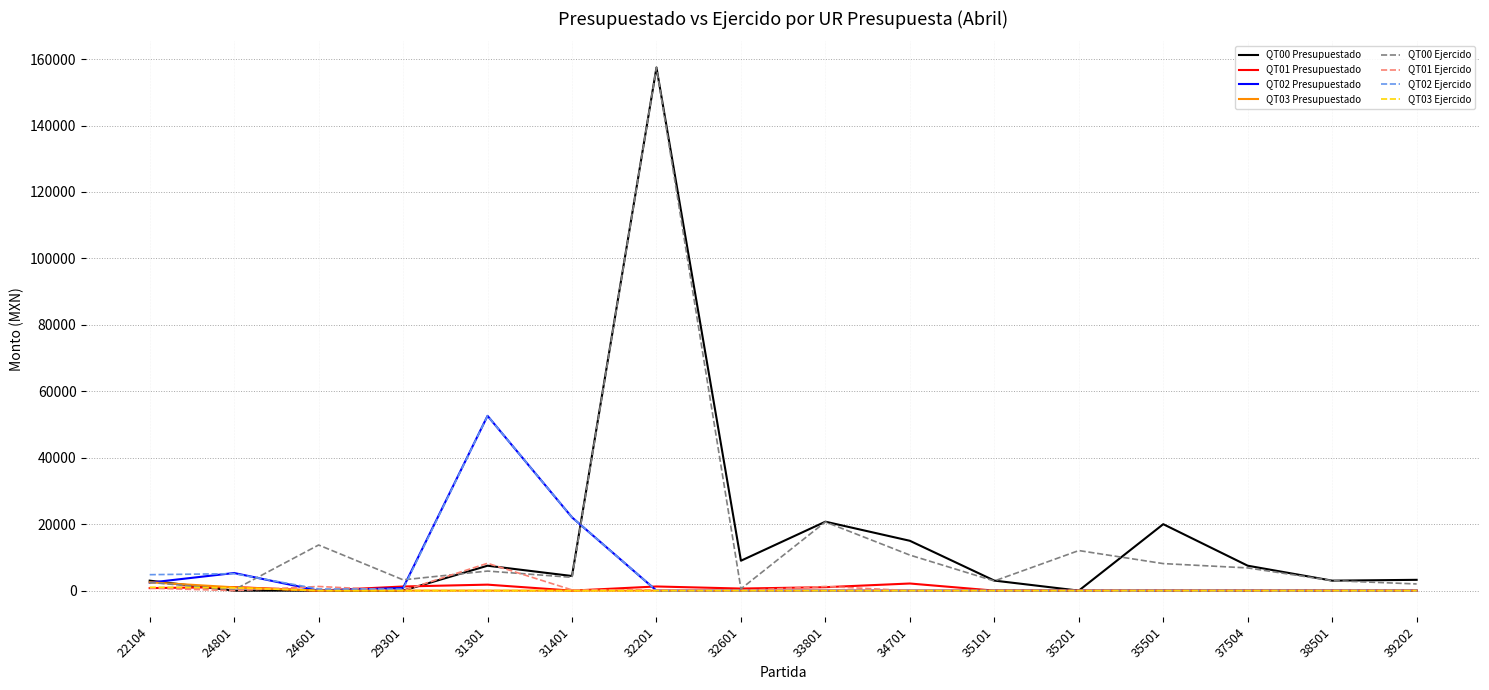

Is the value of QT00 Ejercido at 39202 greater than the value of QT01 Ejercido at 31301?

No